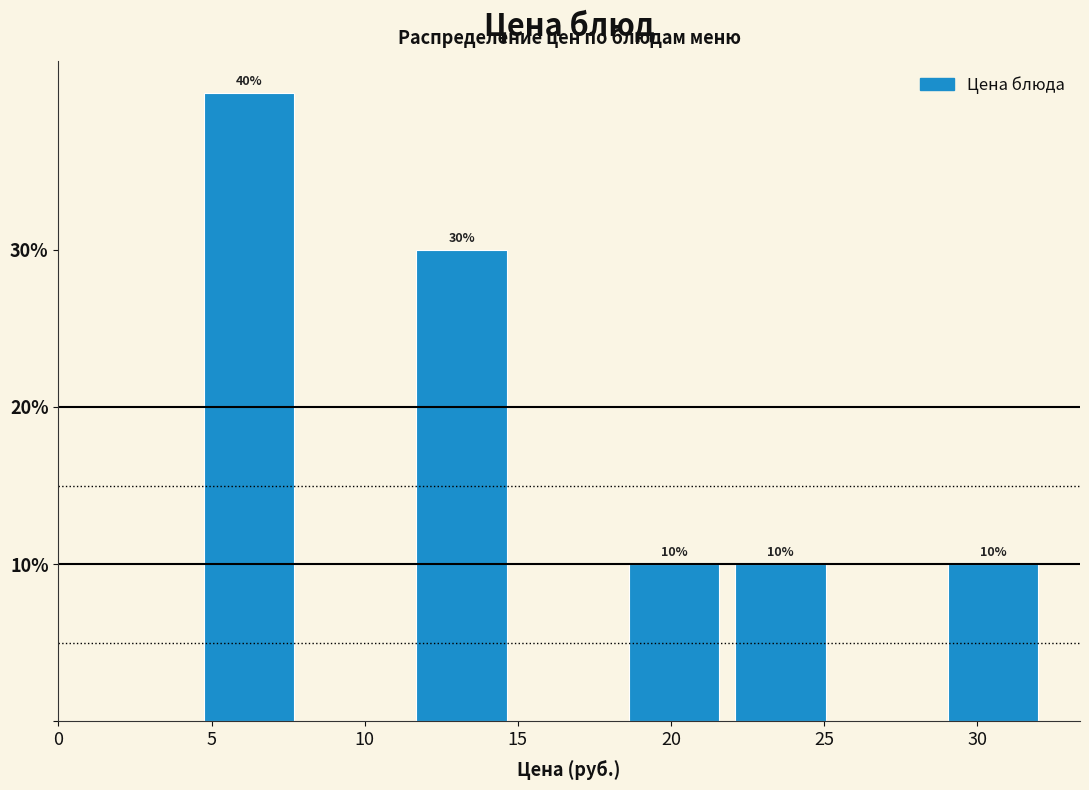

Which range on the x-axis has the tallest bar?

5.0 to 8.0